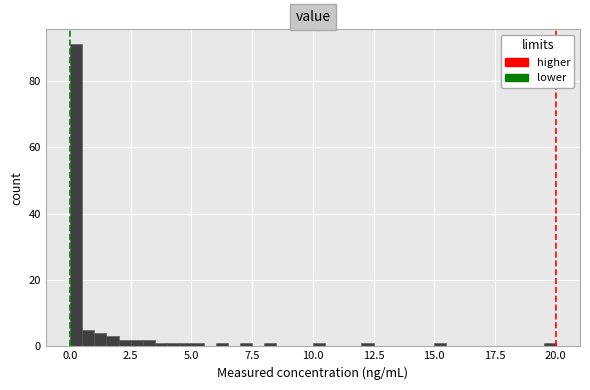

Around what value on the x-axis is the tallest bar? Give the approximate position of its centre, as read against the axis.

0.5